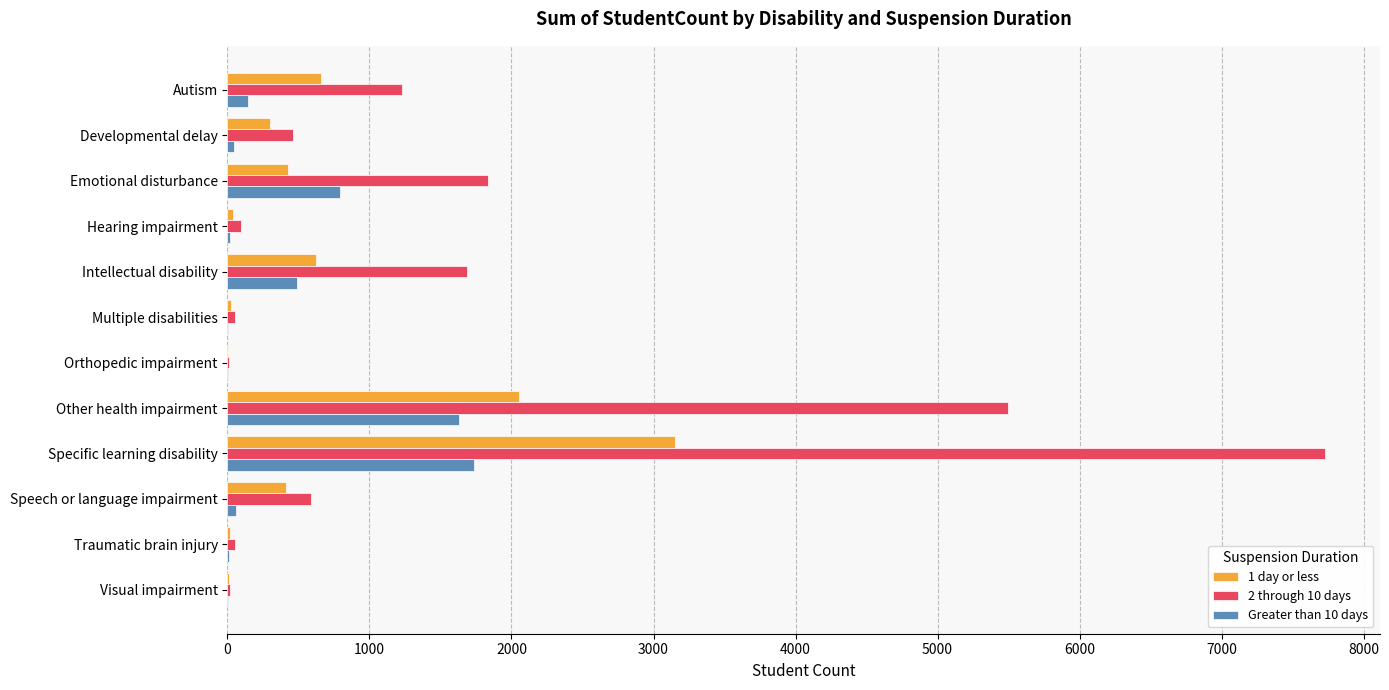

Which series has the largest total across all categories?

2 through 10 days